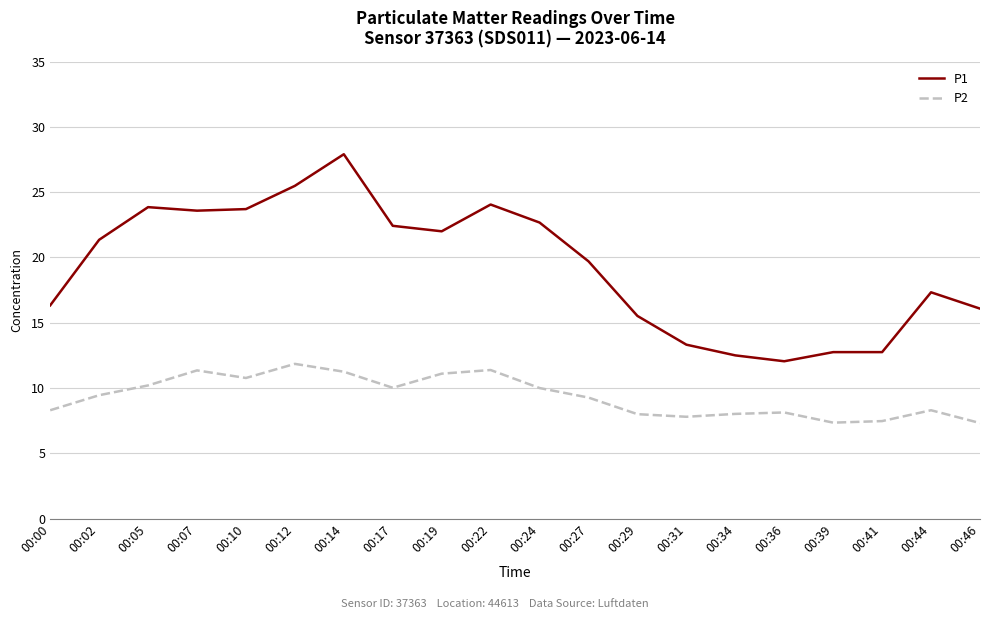

What is the difference between the P1 values at 00:05 and 00:02?

2.5